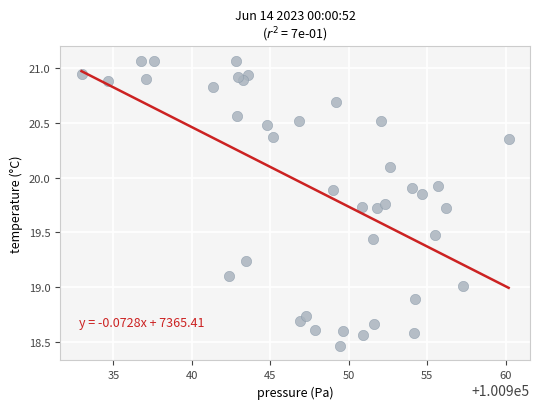

What is the range of Y values (max minus min)?

2.6